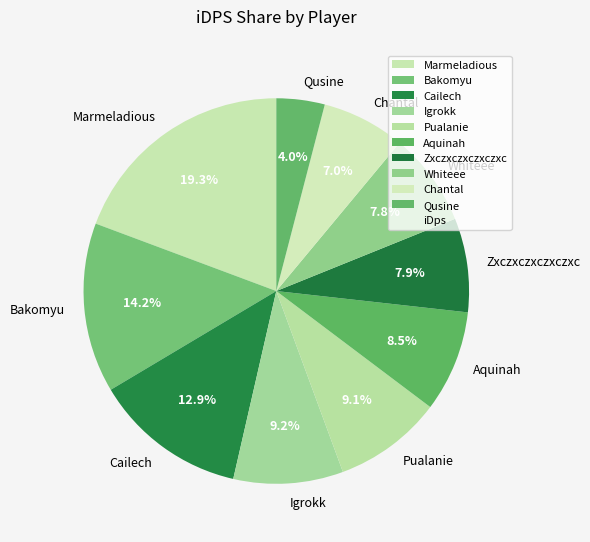

The Pualanie slice represents 9% of the pie. True or false?

True